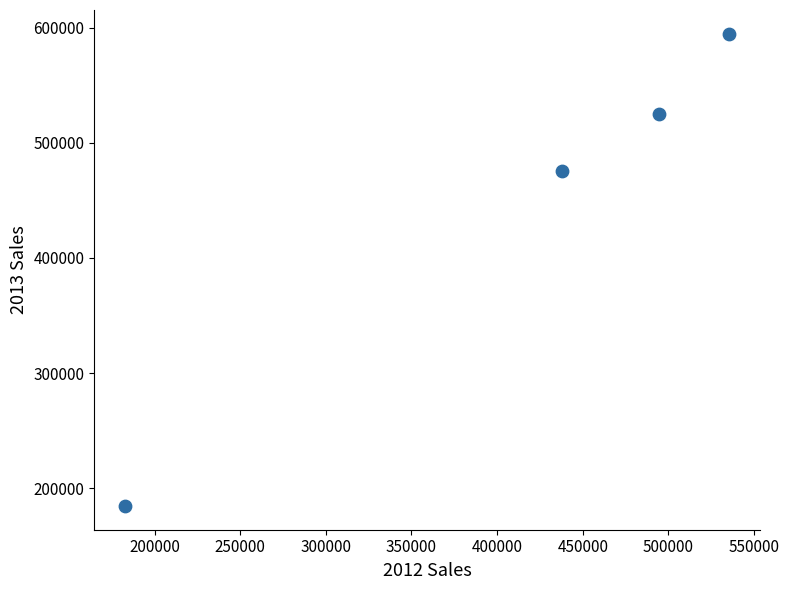

What is the range of Y values (max minus min)?

410650